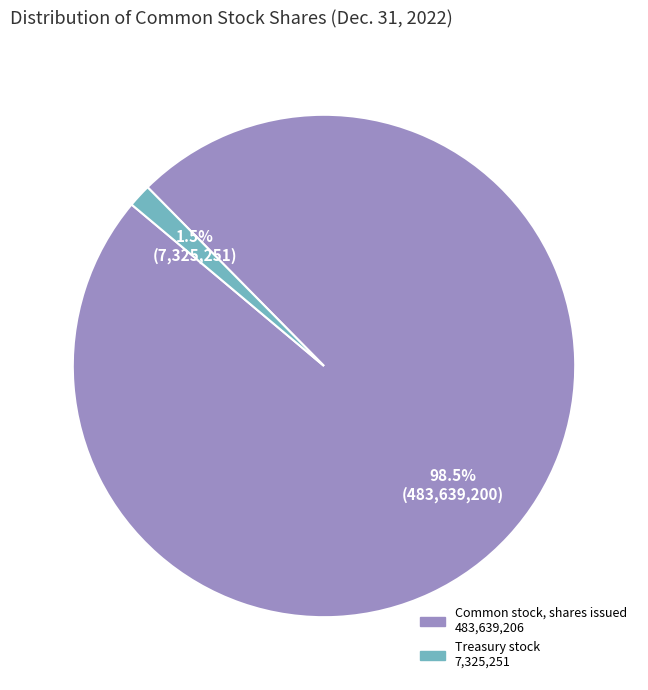

What percentage is NOT represented by Treasury stock?

98.5%